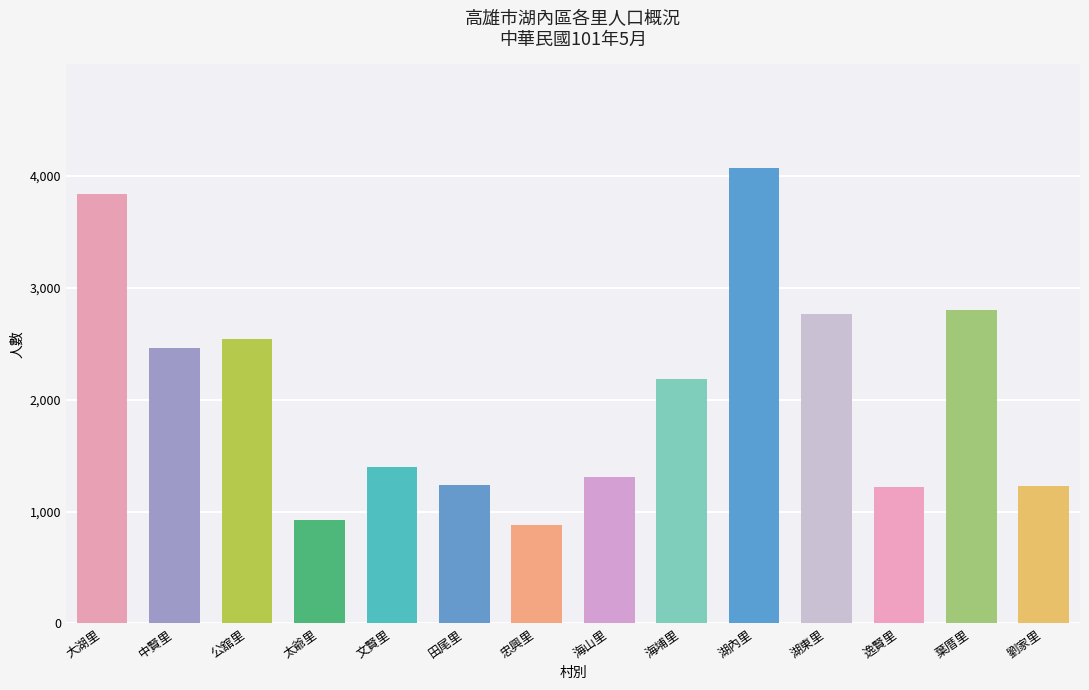

At which label does 住變入 first exceed 5?

大湖里